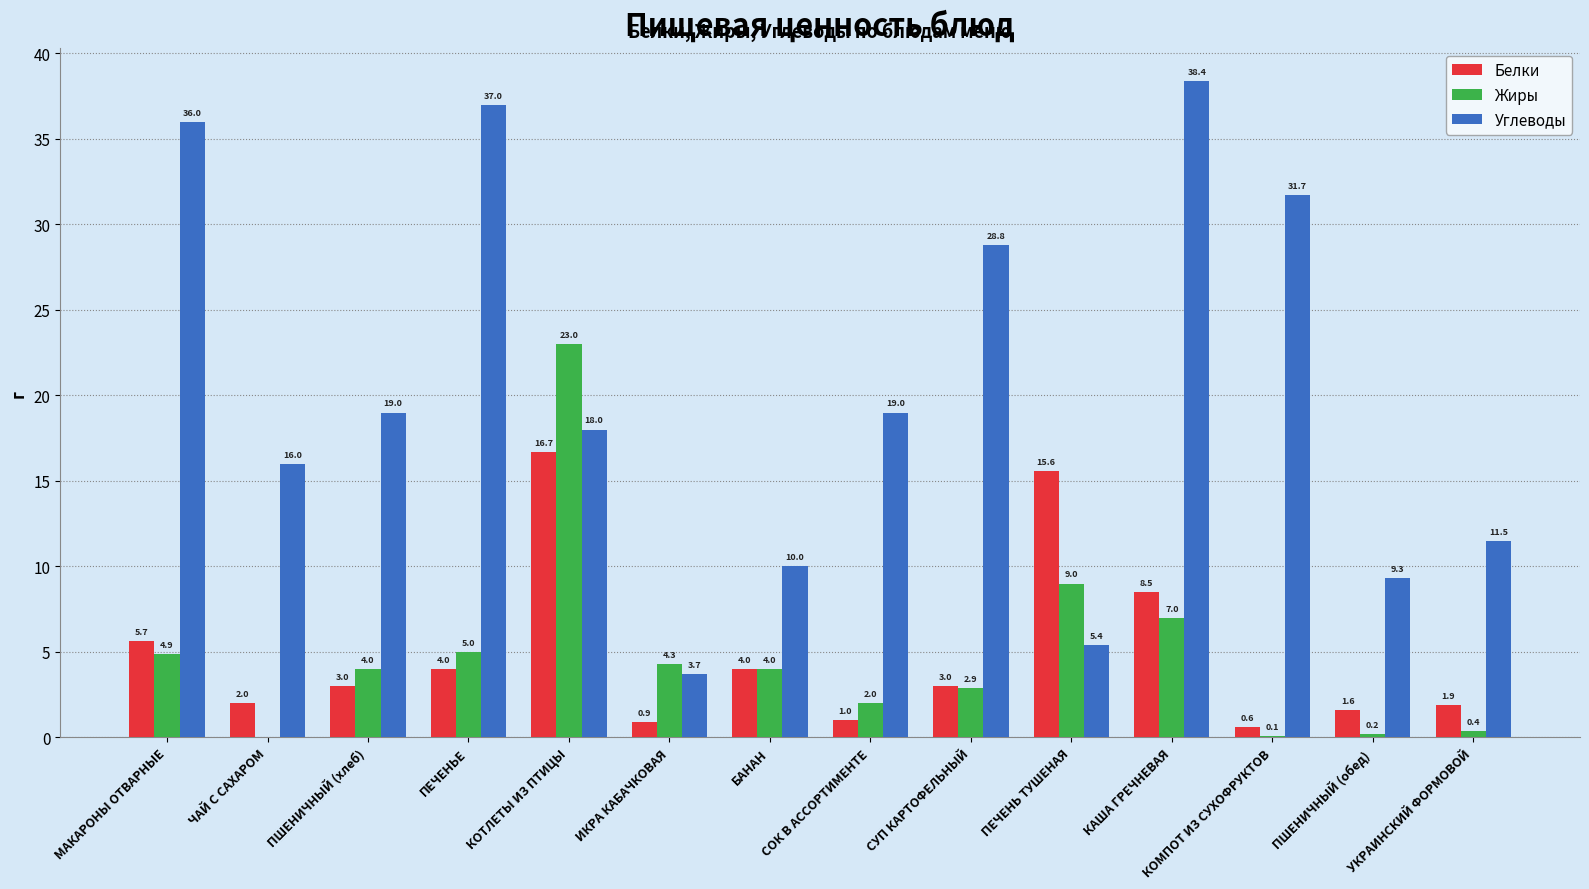

Read the Углеводы value at МАКАРОНЫ ОТВАРНЫЕ.

36.0